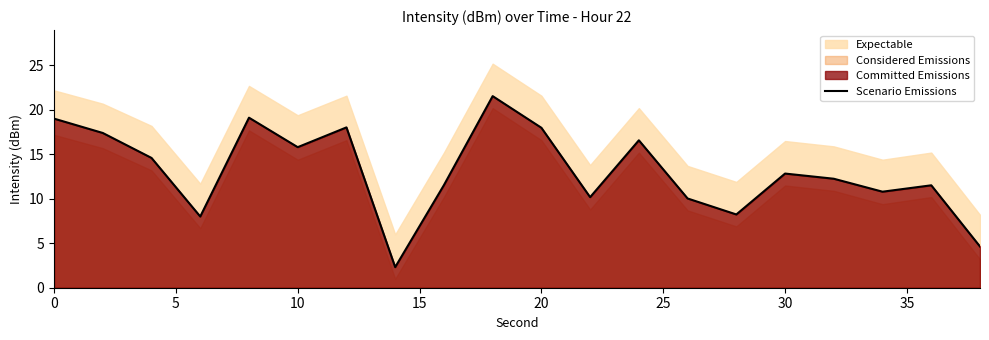

Is it true that Scenario Emissions equals 12.8 at 30?

True